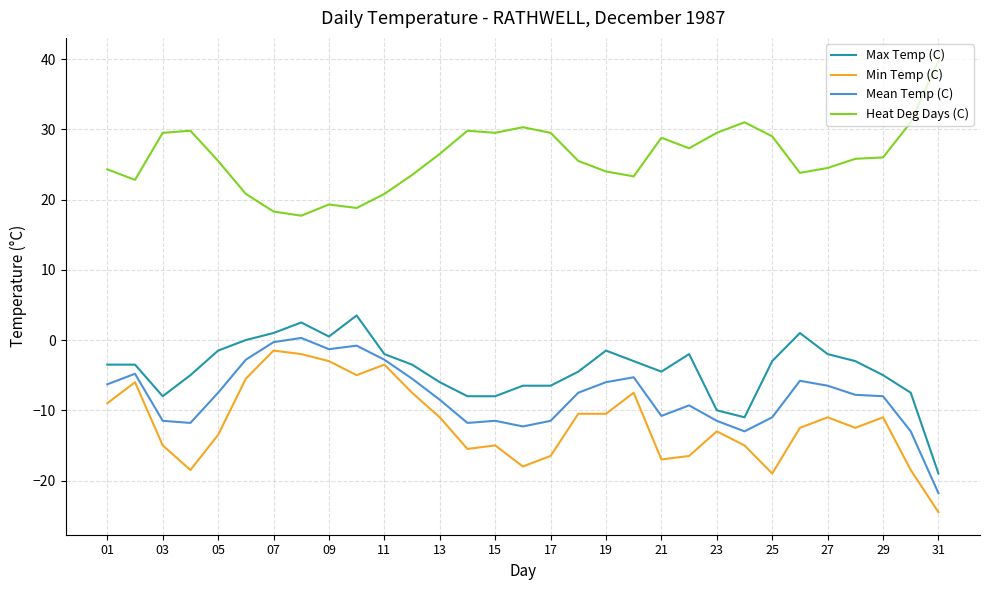

True or false: Heat Deg Days (C) and Mean Temp (C) intersect in this chart.

False